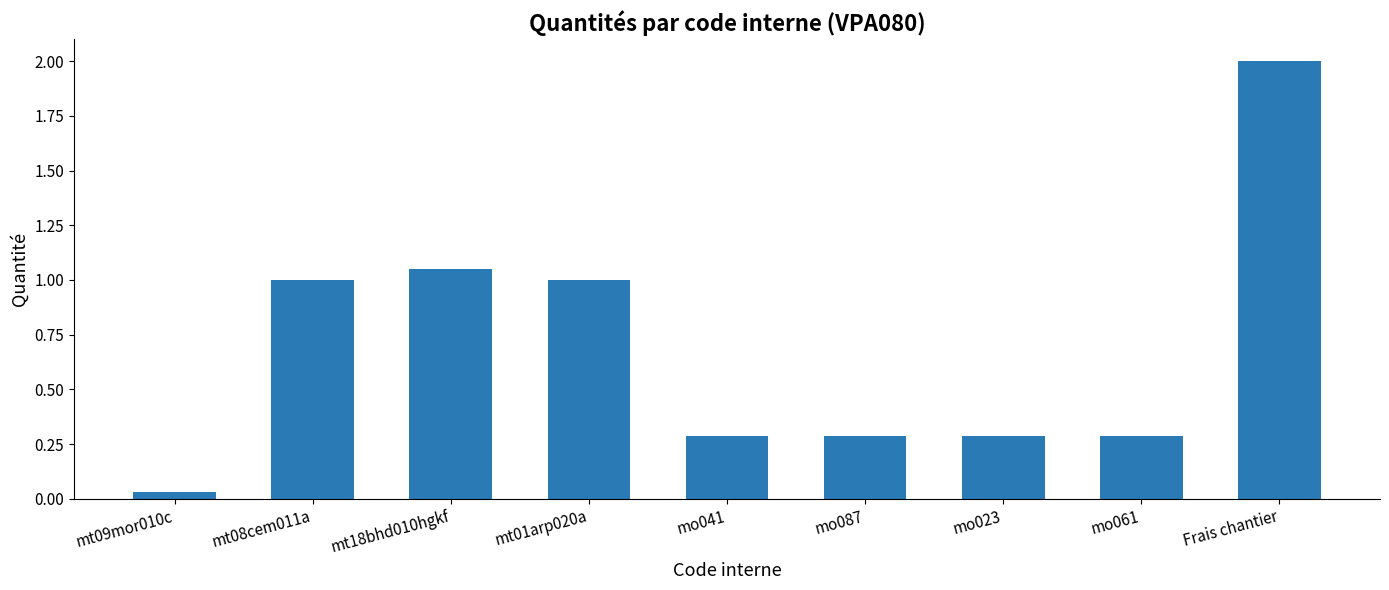

Which category has the highest value across all series?

Frais chantier